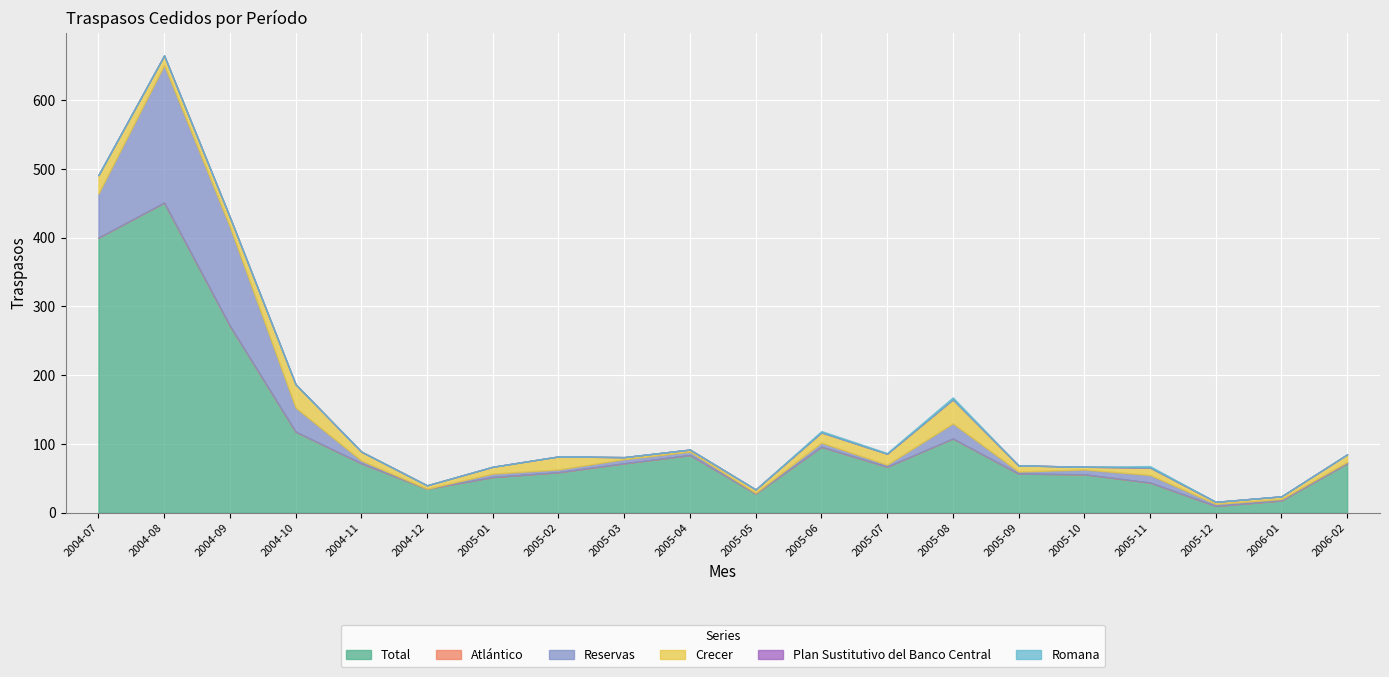

What position from the left is 2004-07?

1